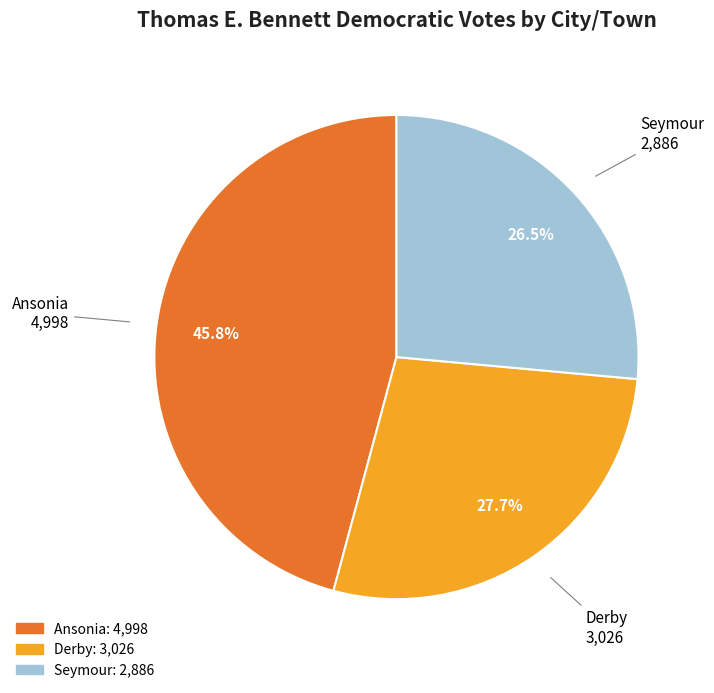

How many segments does this pie chart have?

3